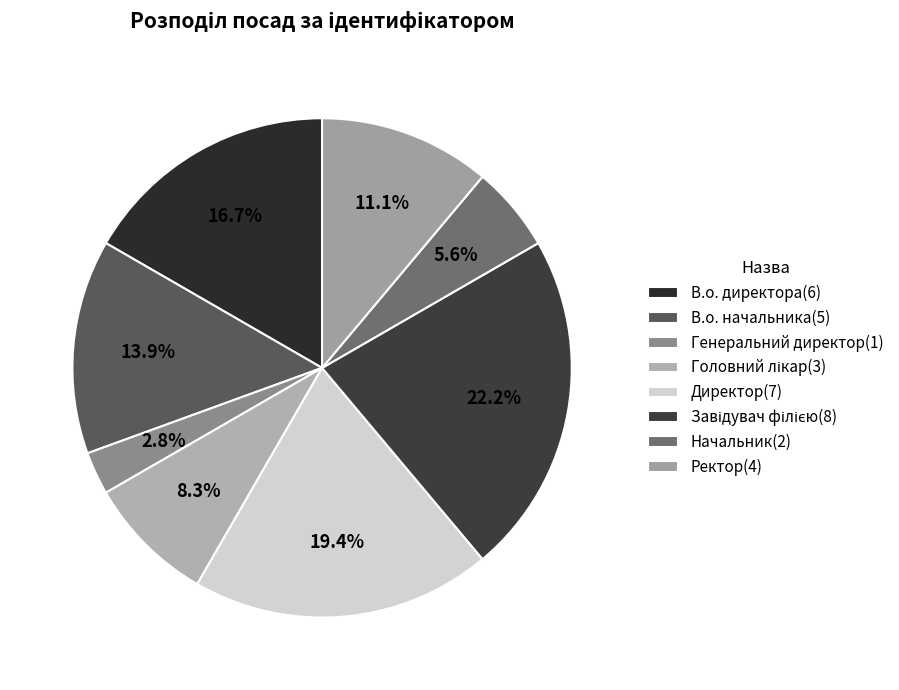

The В.о. начальника slice represents 14% of the pie. True or false?

True